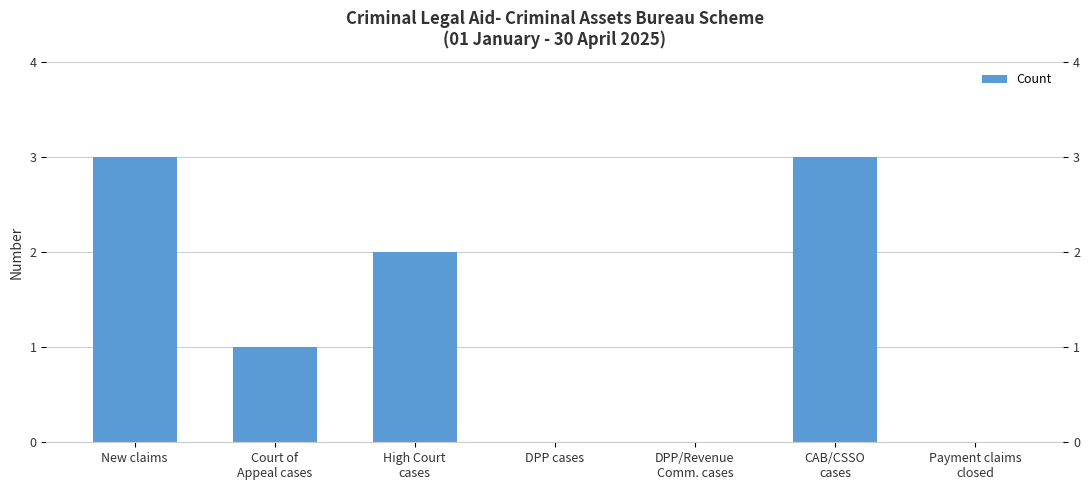

Where does the data first go above 1?

New claims